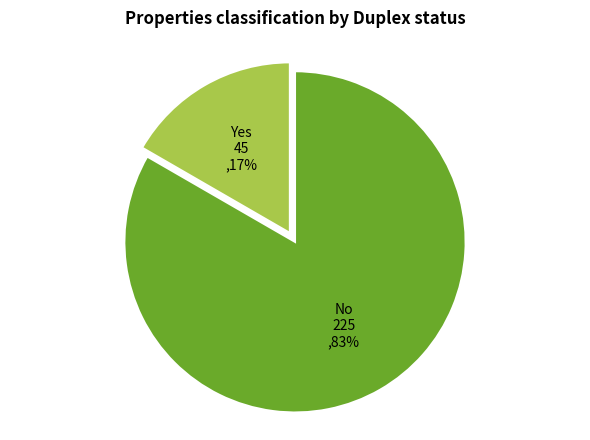

Between No and Yes, which is larger?

No